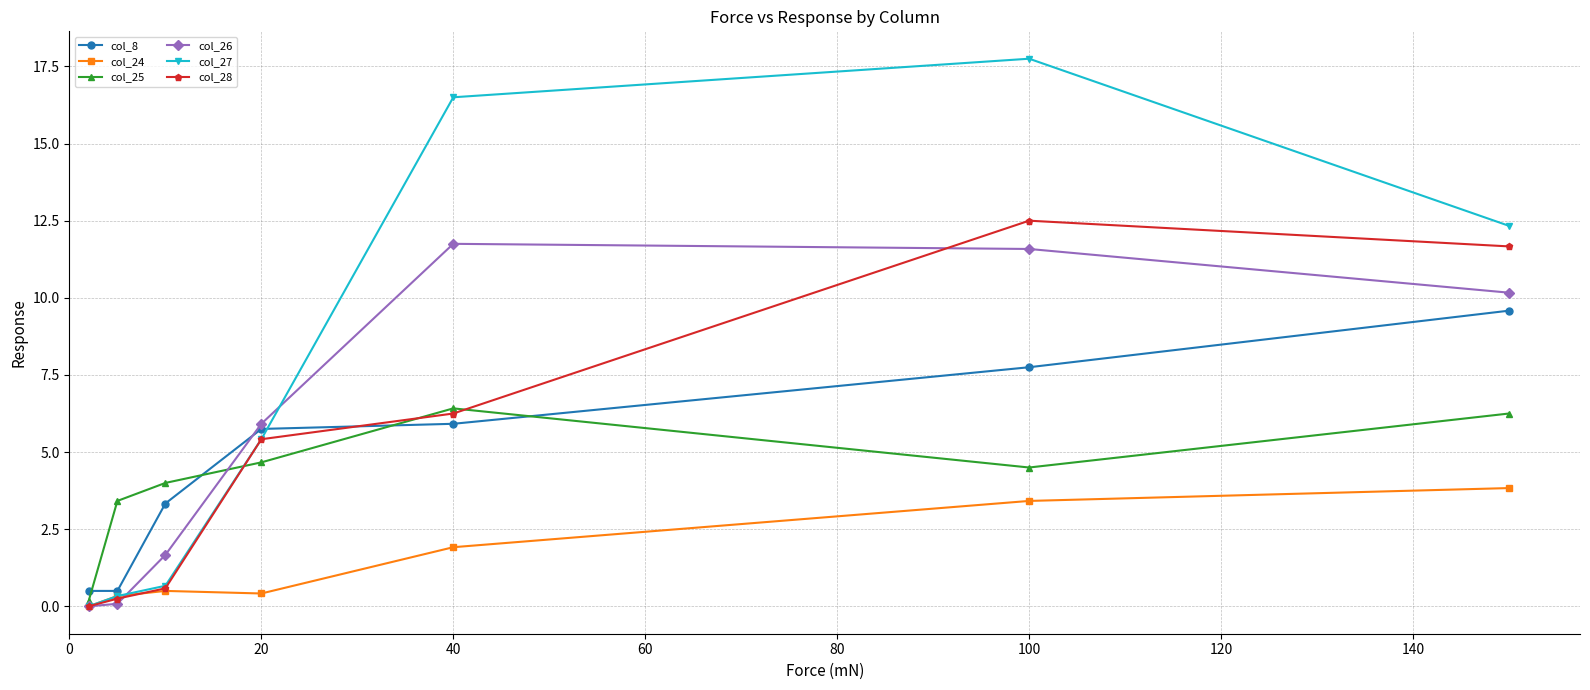

At how many categories does at least one series exceed 12?

3